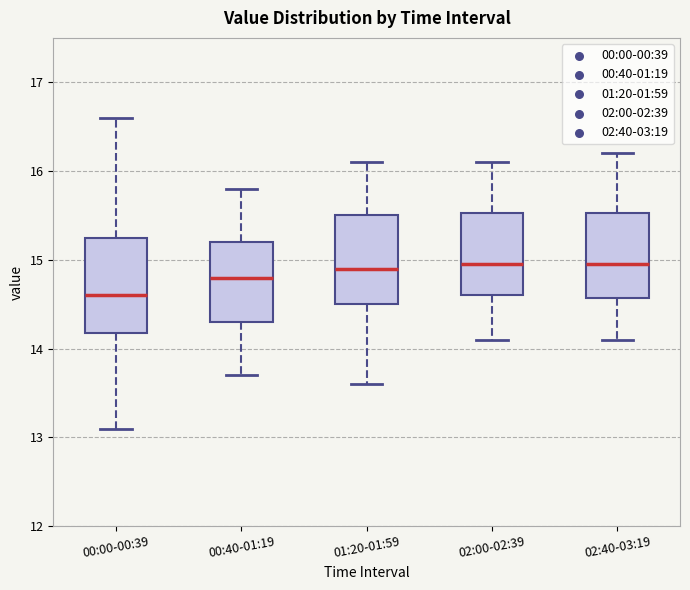

Reading left to right, transcribe this box plot: for each box, give where its median line is, the range the box spans, and where its two whiskers end, as read against the y-axis. The values are not printed on the chart, so give them approximately, as read against the axis.

00:00-00:39: median 14.6, box 14.2 to 15.3, whiskers 13.1 to 16.6
00:40-01:19: median 14.8, box 14.3 to 15.2, whiskers 13.7 to 15.8
01:20-01:59: median 14.9, box 14.5 to 15.5, whiskers 13.6 to 16.1
02:00-02:39: median 15.0, box 14.6 to 15.5, whiskers 14.1 to 16.1
02:40-03:19: median 15.0, box 14.6 to 15.5, whiskers 14.1 to 16.2